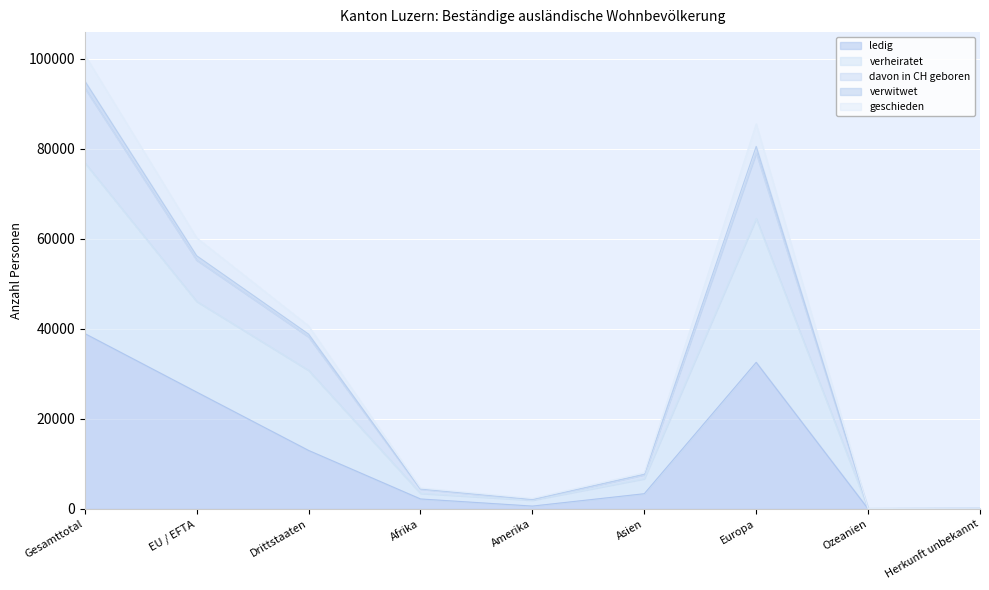

Reading right to left, list all the values displayed in this chart.

ledig: Herkunft unbekannt=88	Ozeanien=33	Europa=32559	Asien=3393	Amerika=646	Afrika=2229	Drittstaaten=12999	EU / EFTA=25949	Gesamttotal=38948
verheiratet: Herkunft unbekannt=160	Ozeanien=103	Europa=79077	Asien=7613	Amerika=2080	Afrika=4420	Drittstaaten=38204	EU / EFTA=55249	Gesamttotal=93453
davon in CH geboren: Herkunft unbekannt=165	Ozeanien=103	Europa=80502	Asien=7713	Amerika=2104	Afrika=4448	Drittstaaten=38823	EU / EFTA=56212	Gesamttotal=95035
verwitwet: Herkunft unbekannt=168	Ozeanien=110	Europa=85508	Asien=8036	Amerika=2346	Afrika=4659	Drittstaaten=40640	EU / EFTA=60187	Gesamttotal=100827
geschieden: Herkunft unbekannt=127	Ozeanien=98	Europa=64485	Asien=6717	Amerika=1958	Afrika=3474	Drittstaaten=30779	EU / EFTA=46080	Gesamttotal=76859